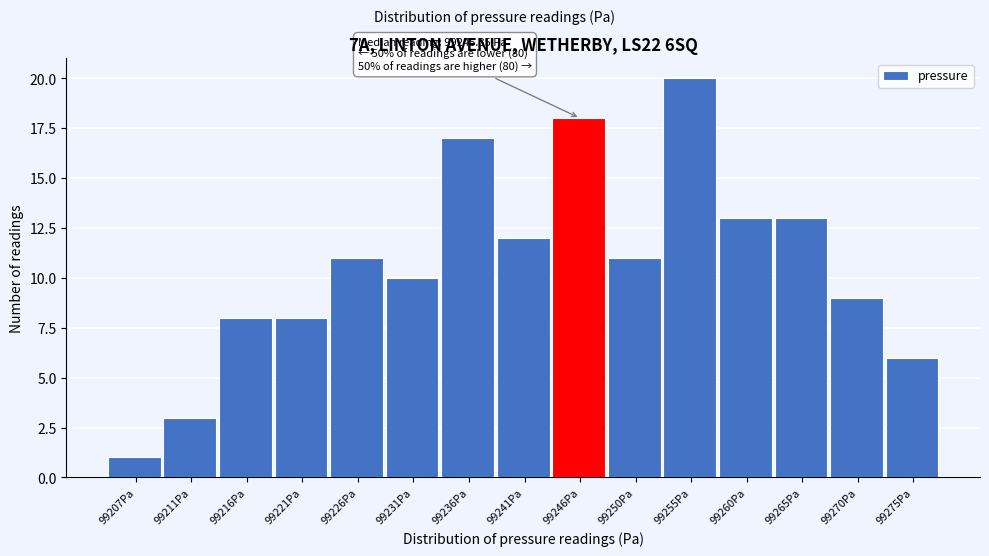

Which range on the x-axis has the tallest bar?

99253.0 to 99257.5